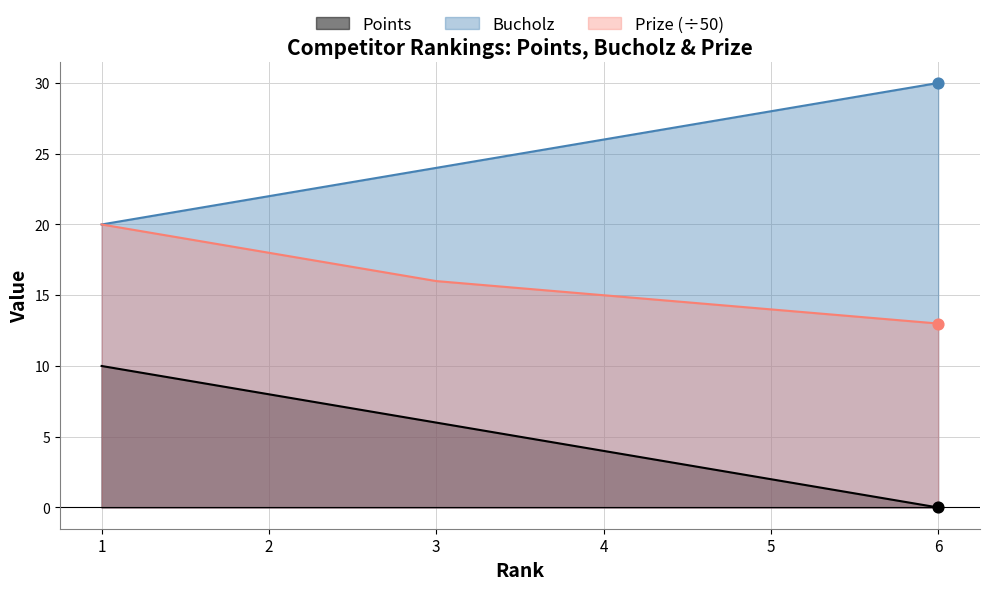

Which series contains the highest Y value?

Bucholz